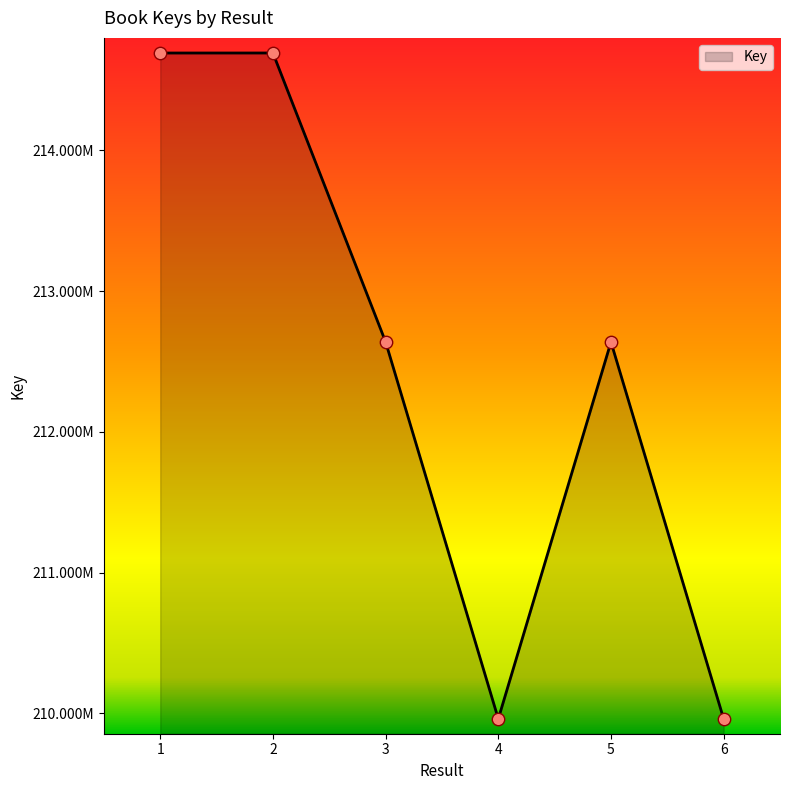

Between 3 and 5, which is larger?

3